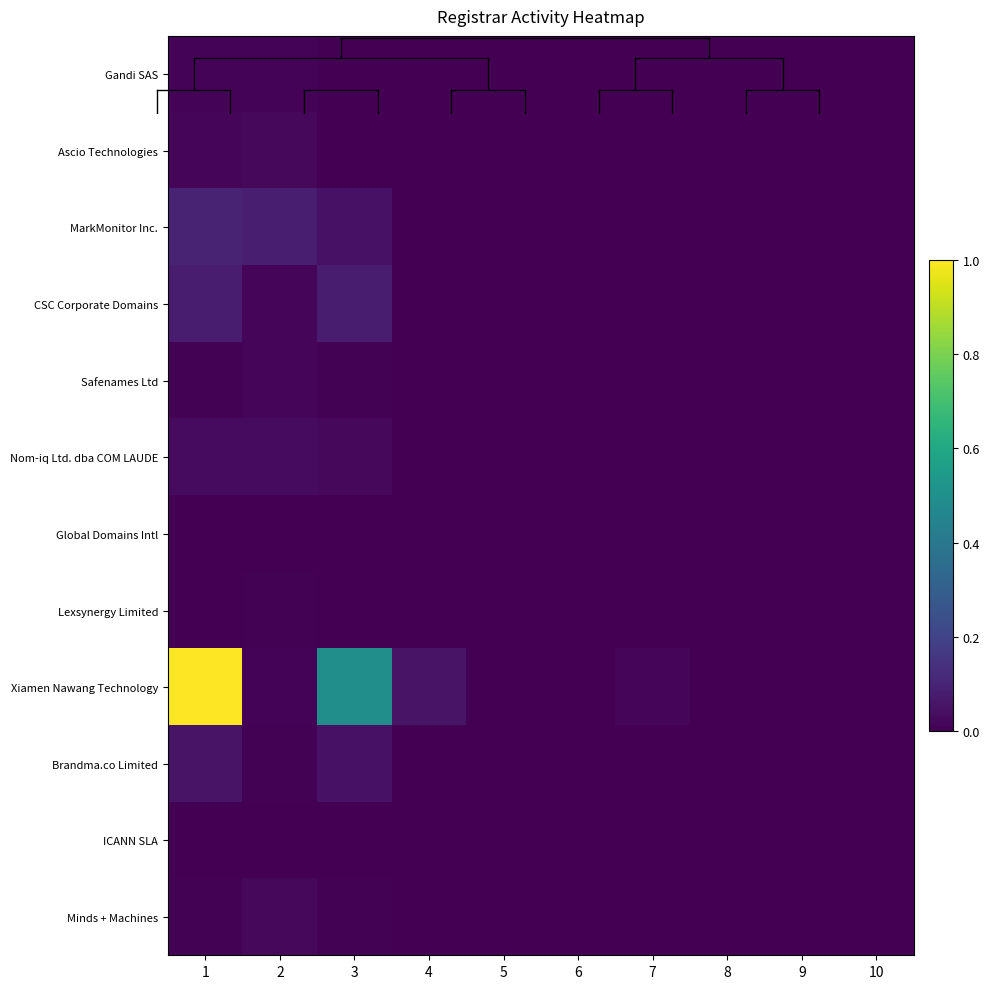

Reading left to right, what are all the values shown in this chart?

Gandi SAS: 1=0.0	2=0.0	3=0.0	4=0.0	5=0.0	6=0.0	7=0.0	8=0.0	9=0.0	10=0.0
Ascio Technologies: 1=0.0	2=0.0	3=0.0	4=0.0	5=0.0	6=0.0	7=0.0	8=0.0	9=0.0	10=0.0
MarkMonitor Inc.: 1=0.1	2=0.1	3=0.0	4=0.0	5=0.0	6=0.0	7=0.0	8=0.0	9=0.0	10=0.0
CSC Corporate Domains: 1=0.1	2=0.0	3=0.1	4=0.0	5=0.0	6=0.0	7=0.0	8=0.0	9=0.0	10=0.0
Safenames Ltd: 1=0.0	2=0.0	3=0.0	4=0.0	5=0.0	6=0.0	7=0.0	8=0.0	9=0.0	10=0.0
Nom-iq Ltd. dba COM LAUDE: 1=0.0	2=0.0	3=0.0	4=0.0	5=0.0	6=0.0	7=0.0	8=0.0	9=0.0	10=0.0
Global Domains Intl: 1=0.0	2=0.0	3=0.0	4=0.0	5=0.0	6=0.0	7=0.0	8=0.0	9=0.0	10=0.0
Lexsynergy Limited: 1=0.0	2=0.0	3=0.0	4=0.0	5=0.0	6=0.0	7=0.0	8=0.0	9=0.0	10=0.0
Xiamen Nawang Technology: 1=1.0	2=0.0	3=0.5	4=0.1	5=0.0	6=0.0	7=0.0	8=0.0	9=0.0	10=0.0
Brandma.co Limited: 1=0.1	2=0.0	3=0.0	4=0.0	5=0.0	6=0.0	7=0.0	8=0.0	9=0.0	10=0.0
ICANN SLA: 1=0.0	2=0.0	3=0.0	4=0.0	5=0.0	6=0.0	7=0.0	8=0.0	9=0.0	10=0.0
Minds + Machines: 1=0.0	2=0.0	3=0.0	4=0.0	5=0.0	6=0.0	7=0.0	8=0.0	9=0.0	10=0.0